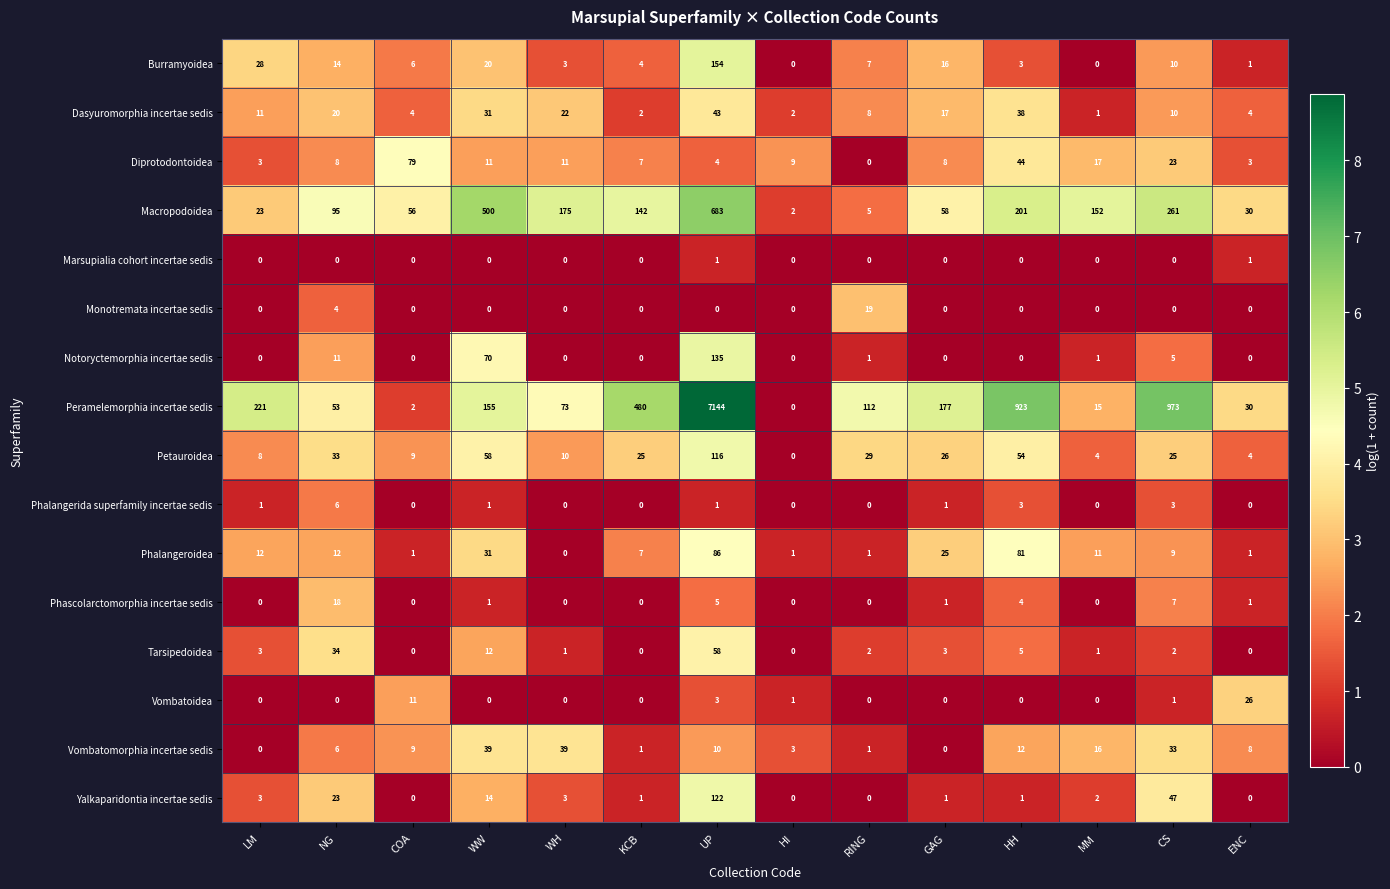

Is the value of Dasyuromorphia incertae sedis at CS greater than the value of Phalangerida superfamily incertae sedis at HH?

Yes